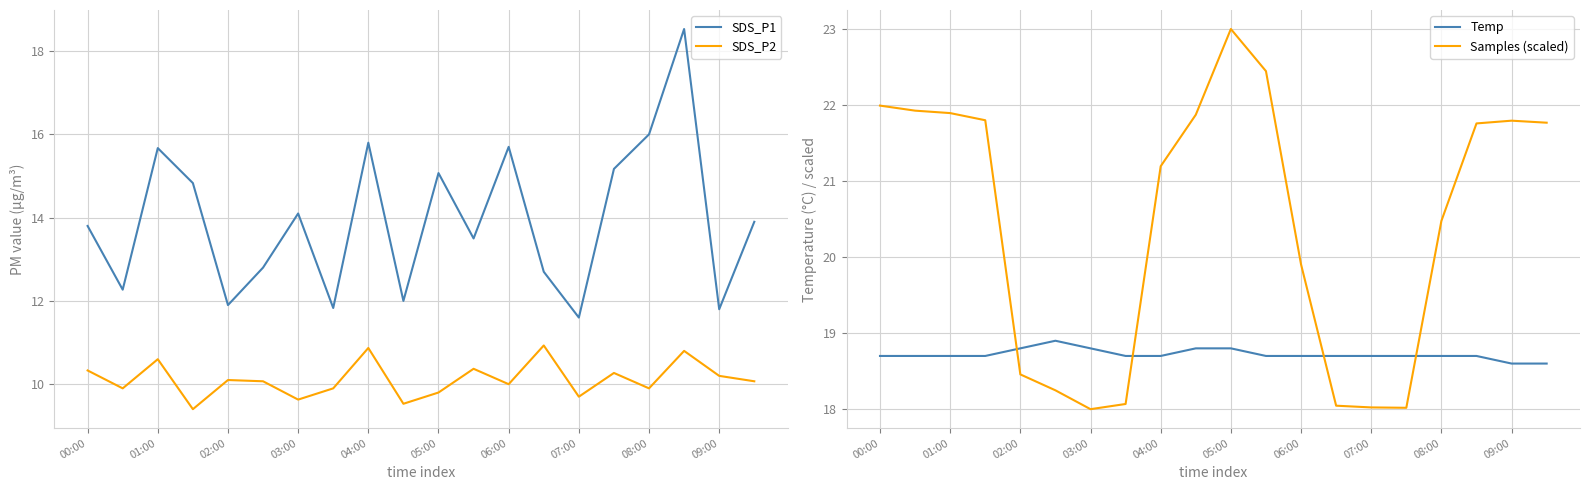

At which category is the sum across all series the highest?

17